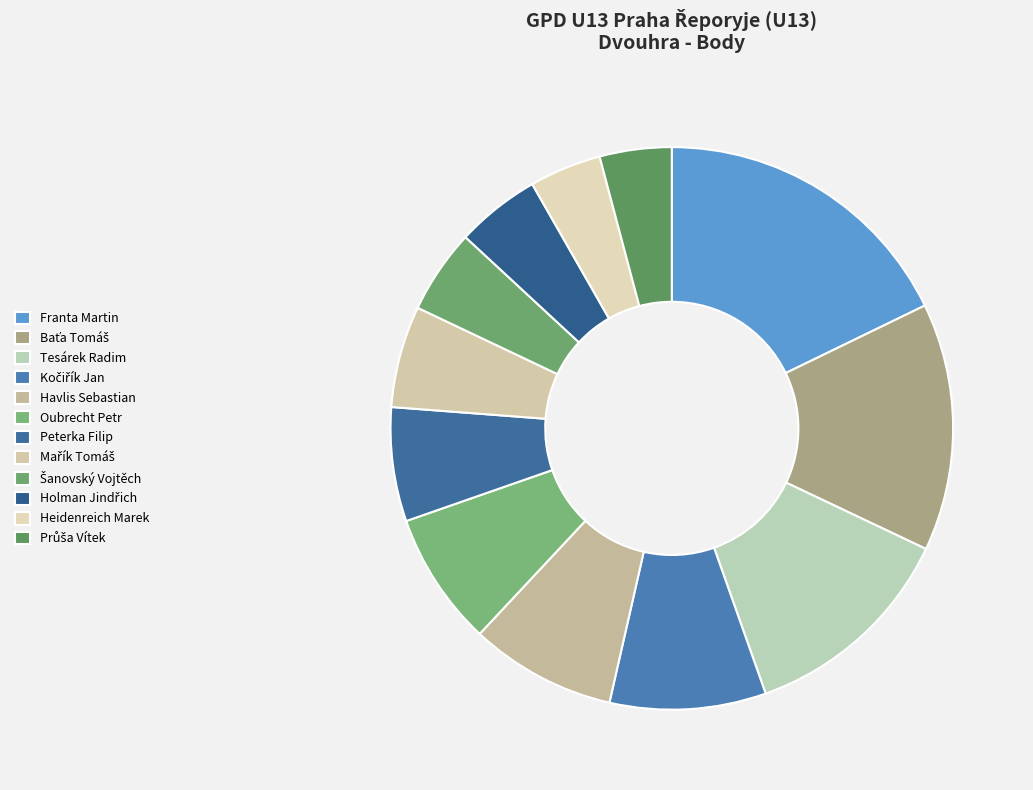

To the nearest percent, what percentage of the pie is Tesárek Radim?

13%